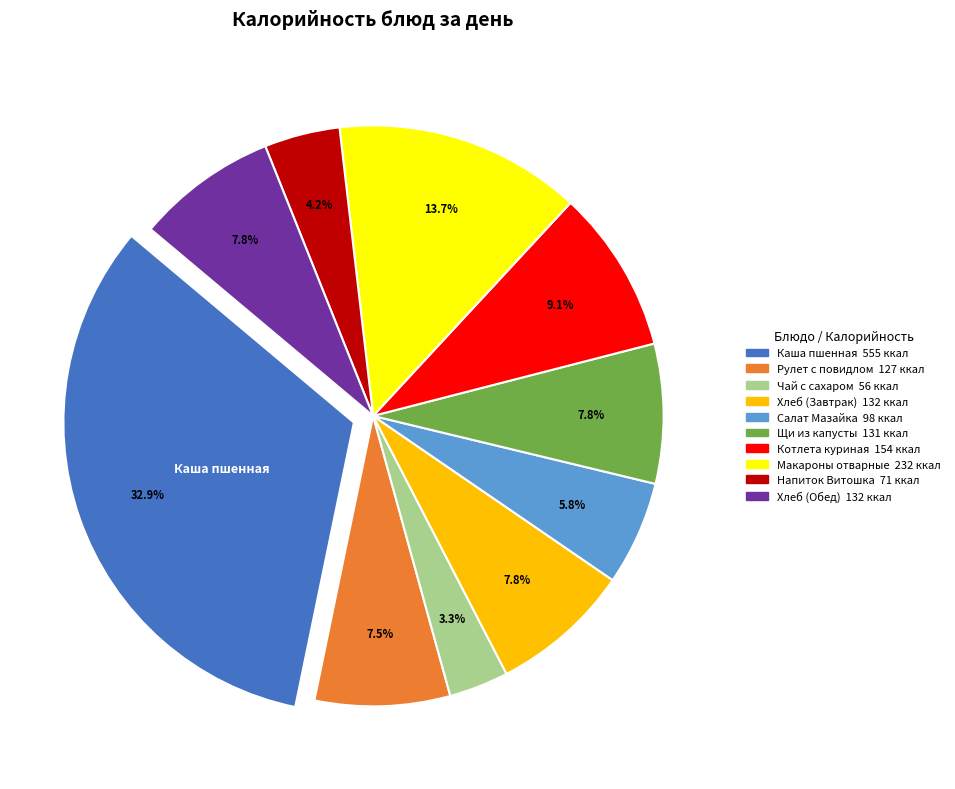

Does any single category account for the majority?

No